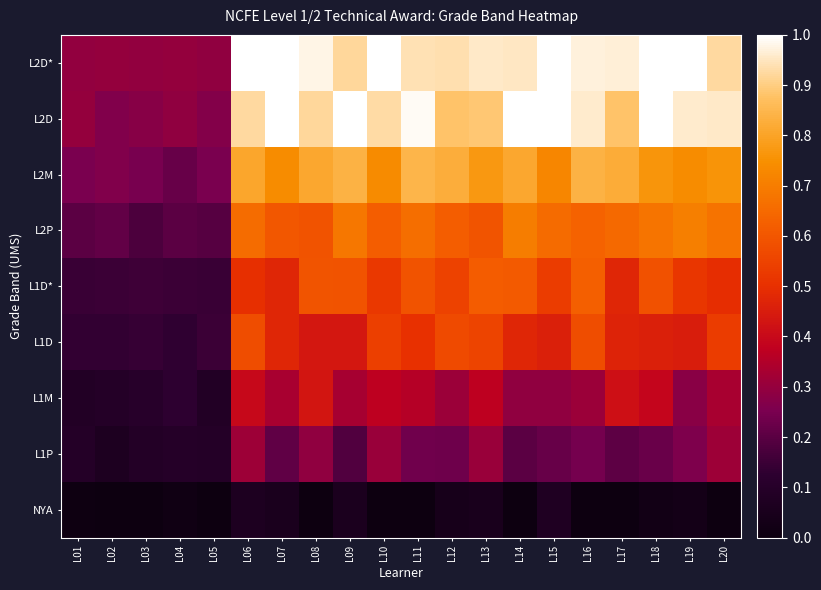

Which series changed the most between L14 and L19?

L1D*